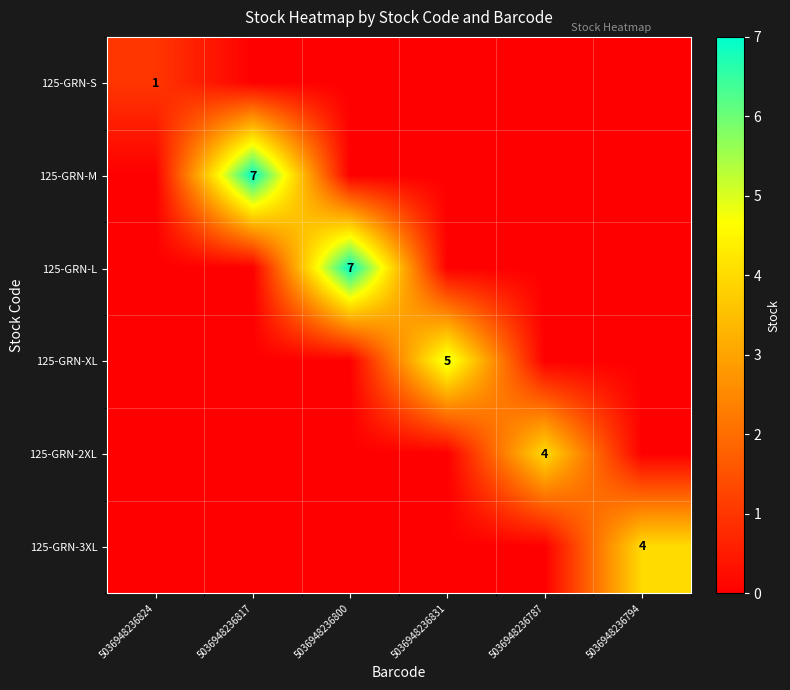

At which category is the sum across all series the highest?

5036948236817